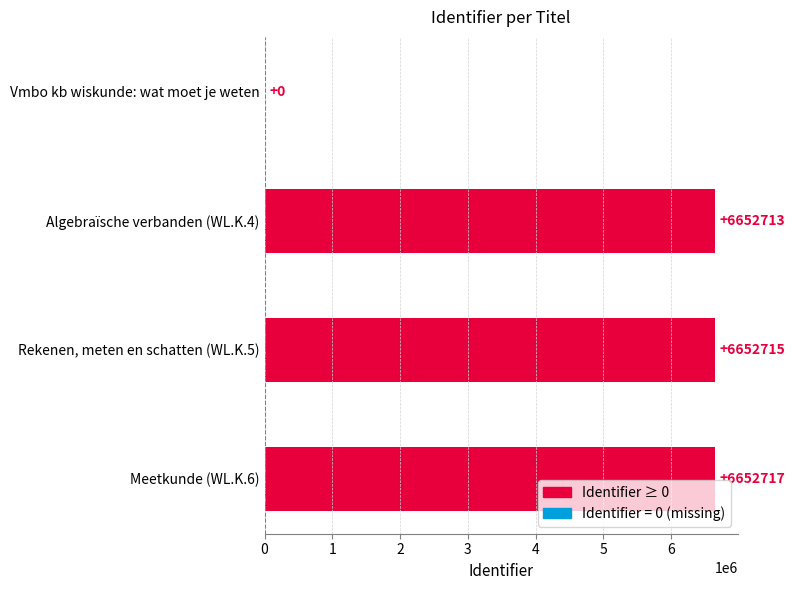

What is the change in value from Algebraïsche verbanden (WL.K.4) to Meetkunde (WL.K.6)?

+4